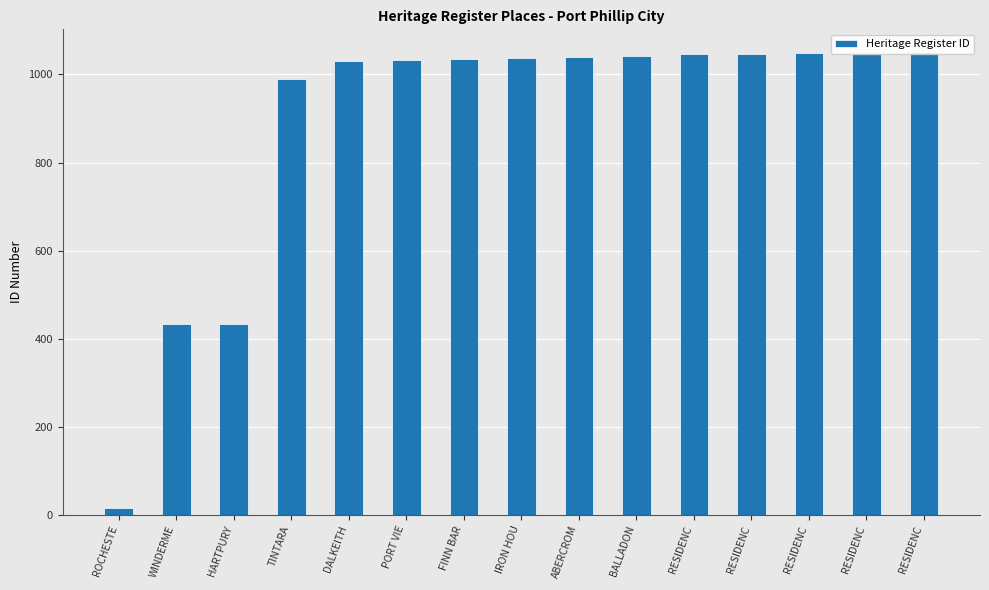

Reading left to right, list all the values displayed in this chart.

ROCHESTE=15	WINDERME=433	HARTPURY=434	TINTARA=989	DALKEITH=1031	PORT VIE=1033	FINN BAR=1034	IRON HOU=1038	ABERCROM=1039	BALLADON=1043	RESIDENC=1046	RESIDENC=1047	RESIDENC=1048	RESIDENC=1049	RESIDENC=1050